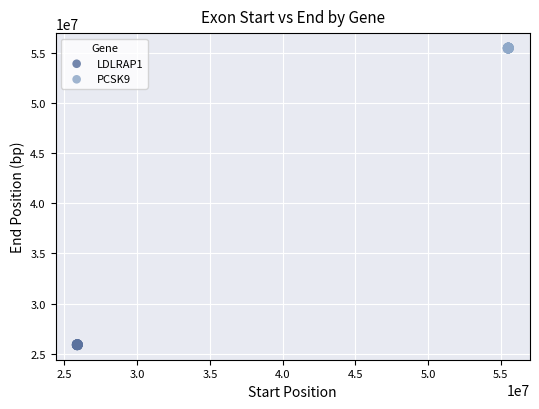

Which series reaches the maximum Y coordinate?

PCSK9